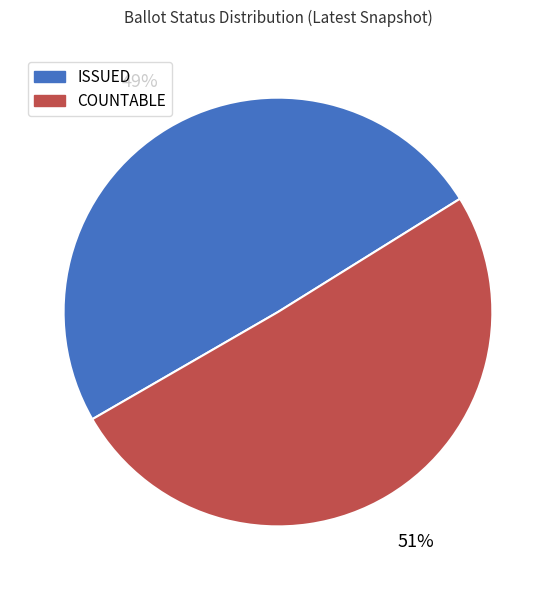

Count the number of slices in the pie.

2